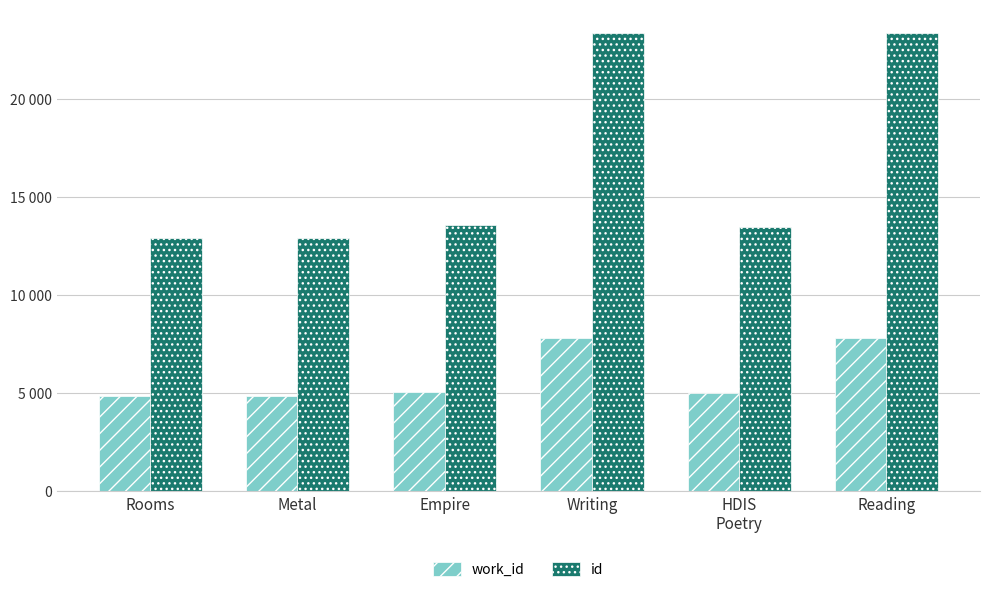

What is the sum of all work_id values?

35379